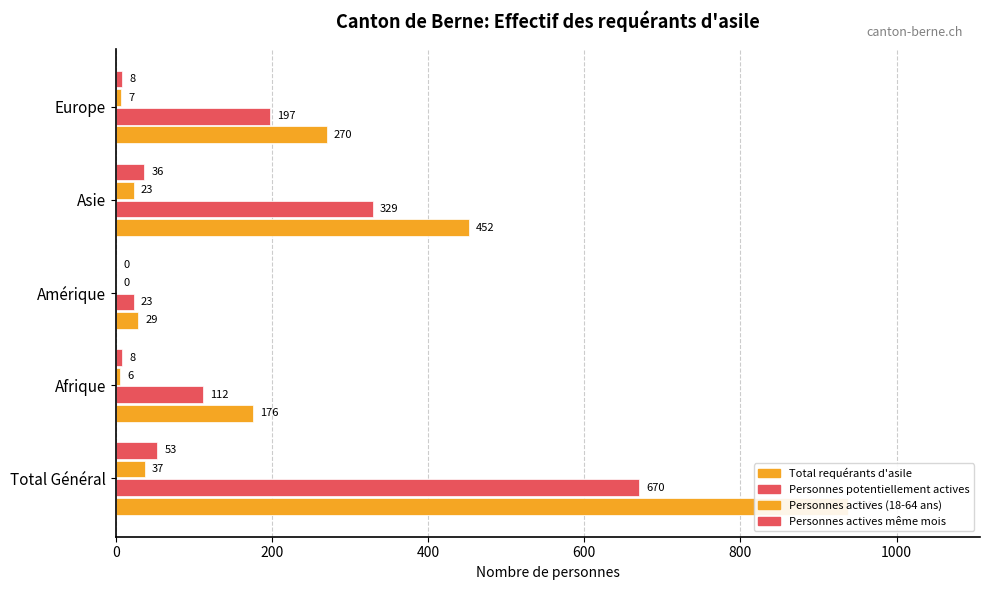

Does the chart contain stacked bars?

No